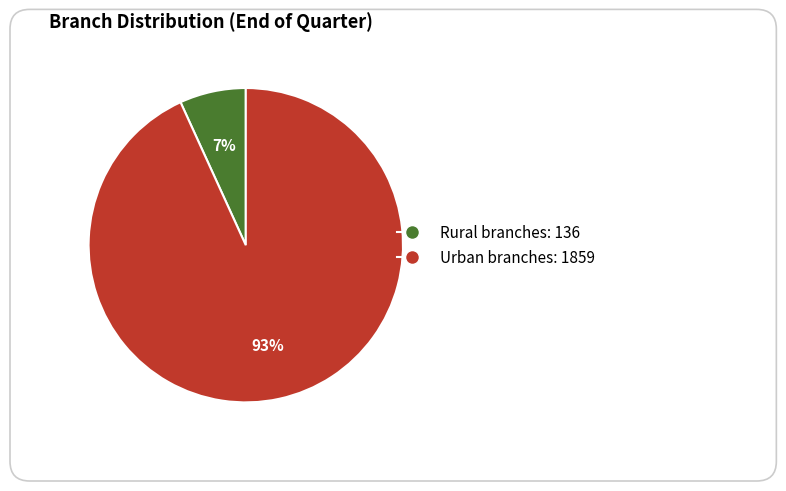

Do Urban branches and Rural branches together represent more than half of the pie?

Yes